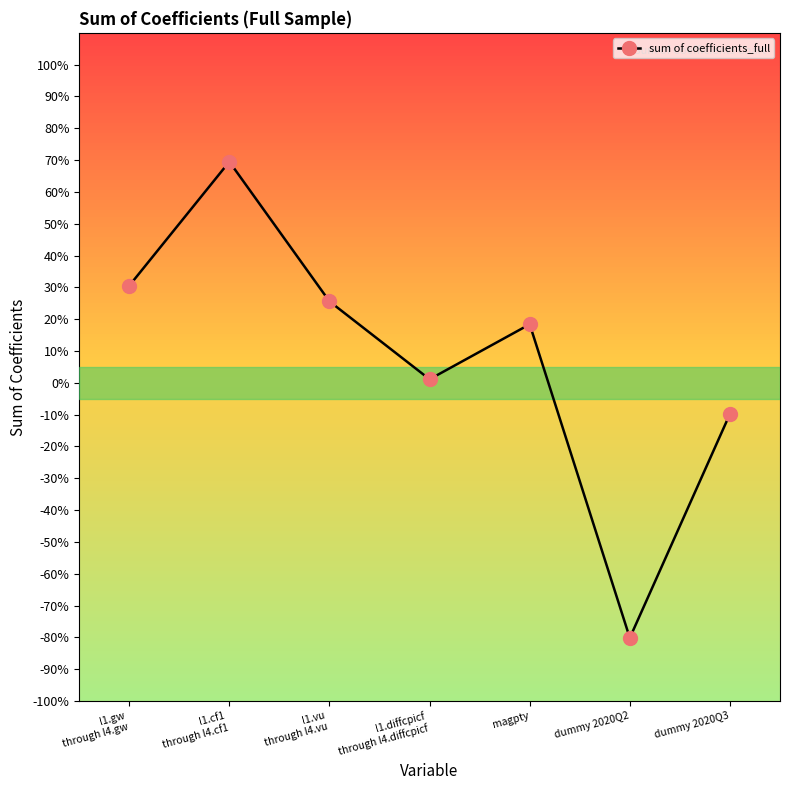

What is the label of the 2nd point from the left?

l1.cf1
through l4.cf1